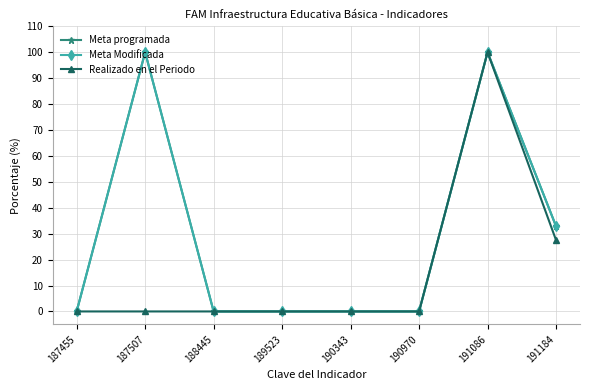

Which series changed the most between 190970 and 191184?

Meta programada